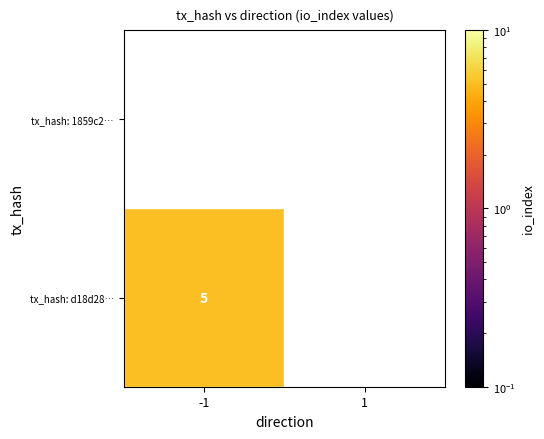

Where is 1859c2cd45d9e286de6dff09d25496cb86260bc nearest to the value 0?

-1